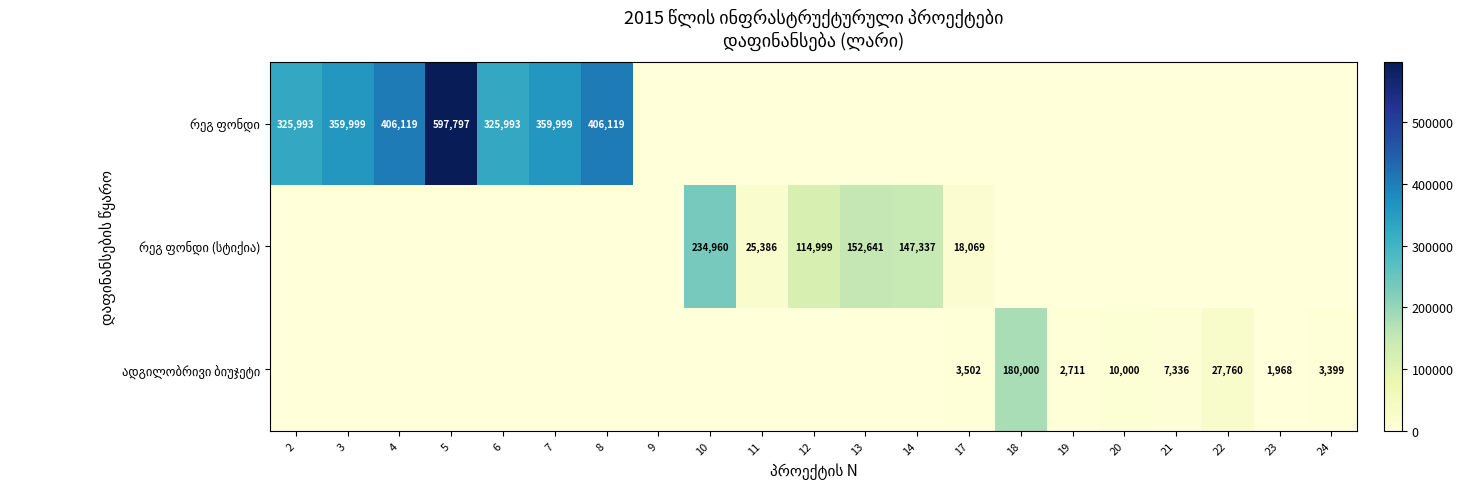

Is the value of რეგ ფონდი (სტიქია) at 4 greater than the value of ადგილობრივი ბიუჯეტი at 12?

No